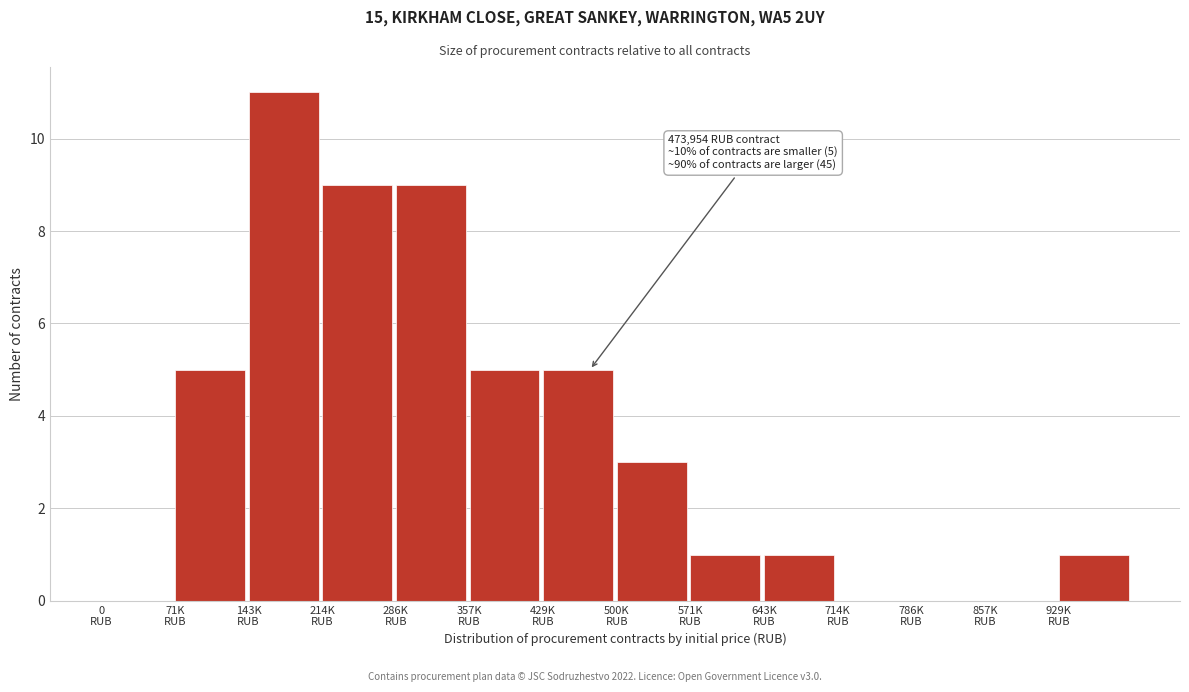

What is the maximum value shown in the chart?

11